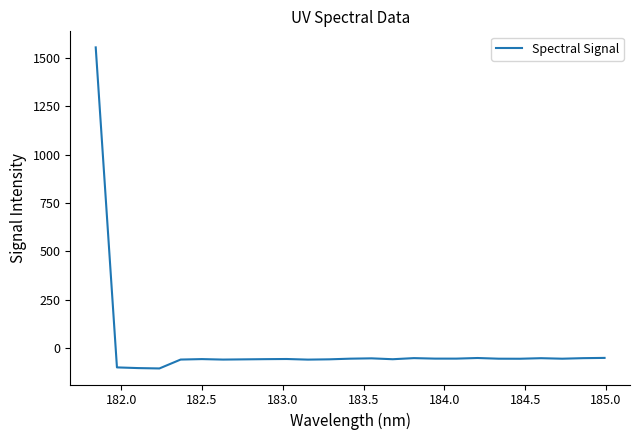

Does the chart have visible grid lines?

No